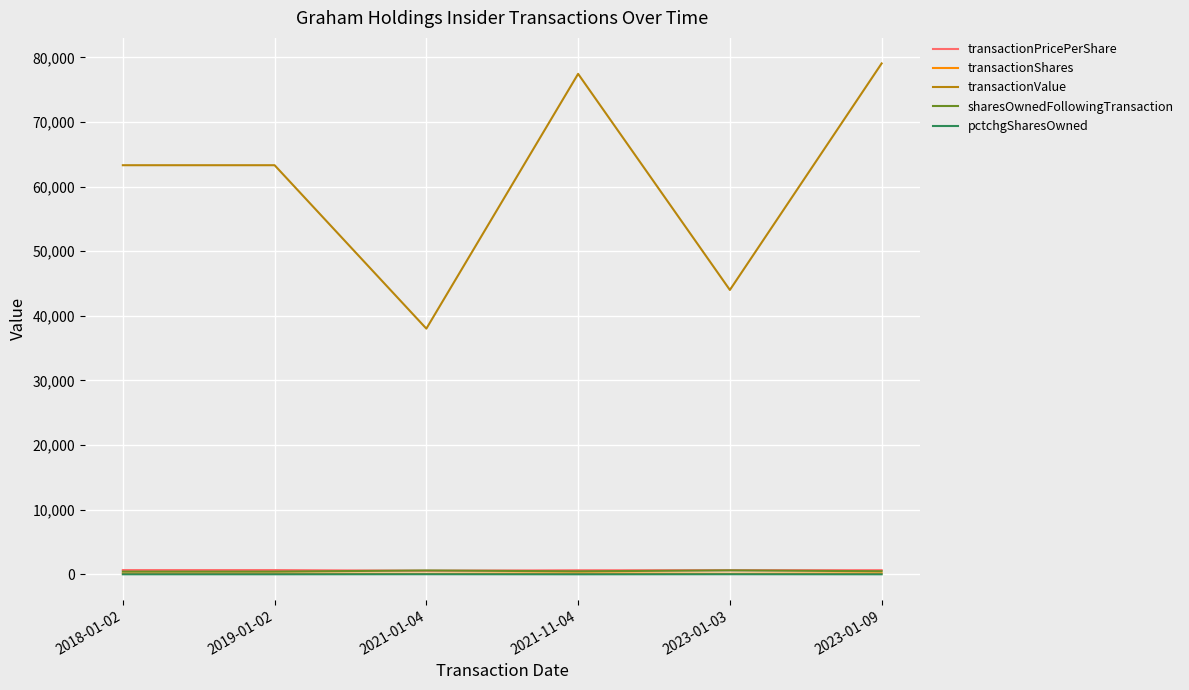

True or false: transactionShares and sharesOwnedFollowingTransaction cross at least once.

False